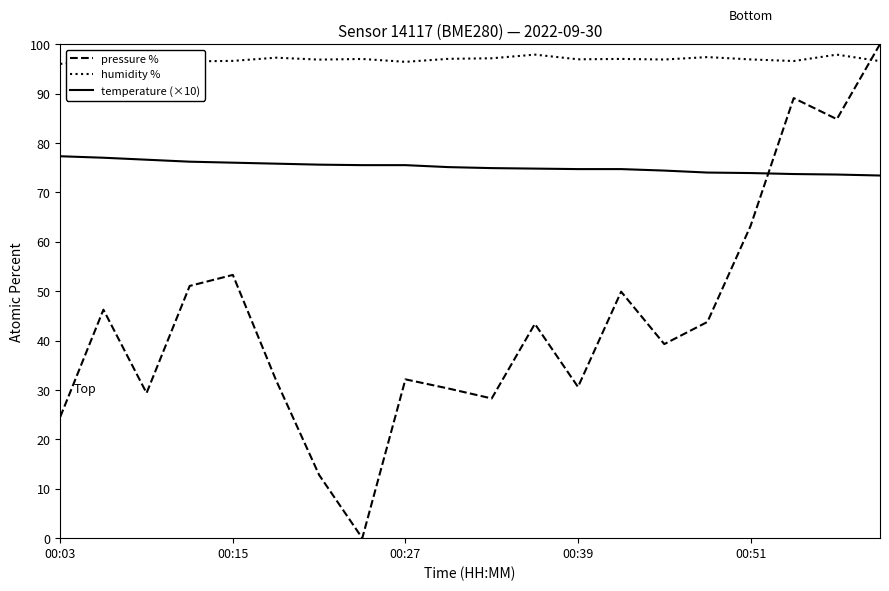

Which series has the largest total across all categories?

humidity %